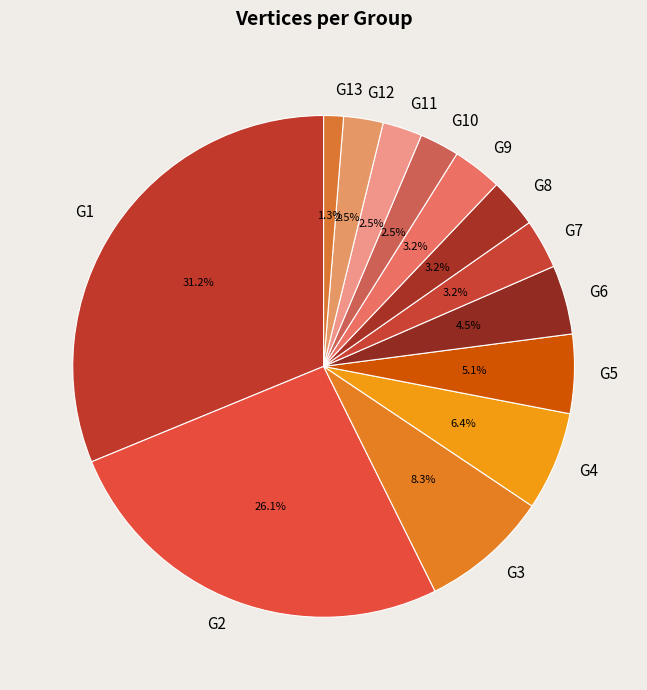

What percentage is NOT represented by G8?

96.8%